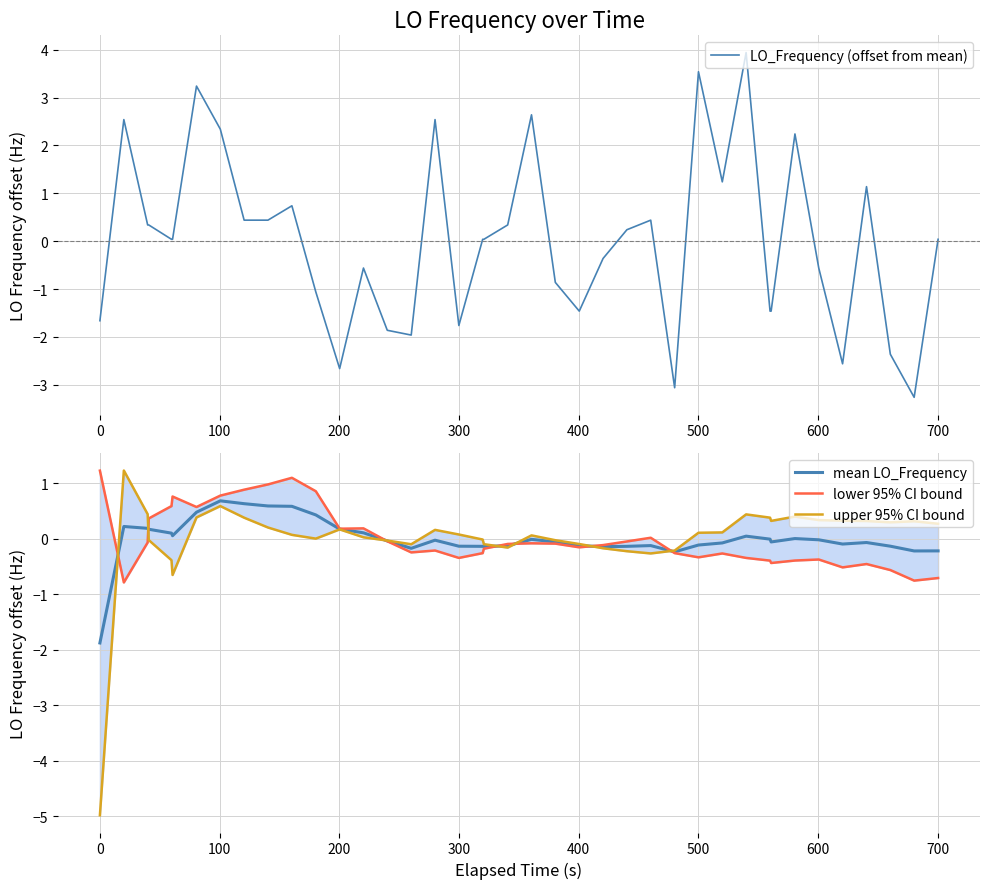

What is the minimum value for mean LO_Frequency?

-1.9